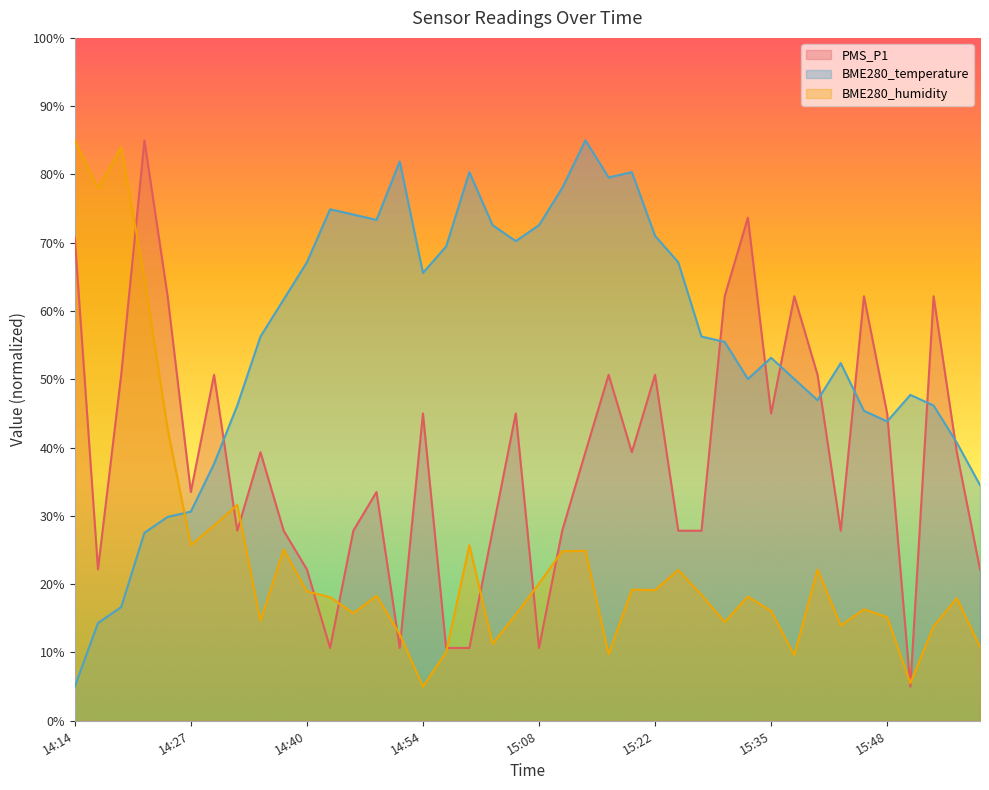

Which series has the widest spread of values?

PMS_P1